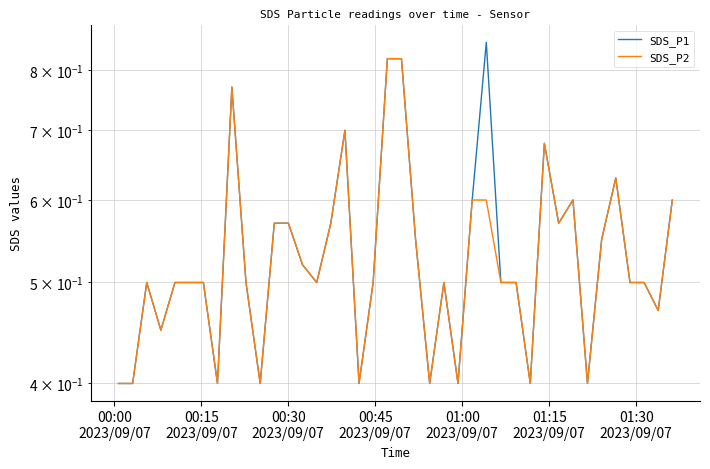

Rank the series by their average value, from highest to lowest.

SDS_P1, SDS_P2